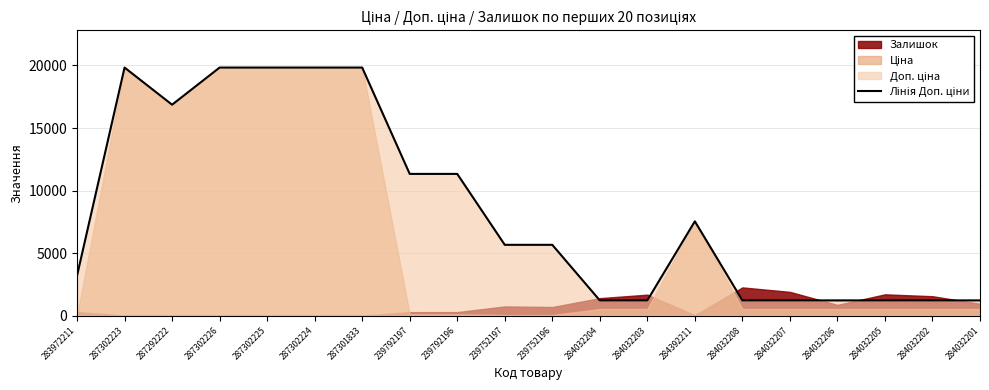

What is the sum of the values at 287302223 and 284032205?

21058.2